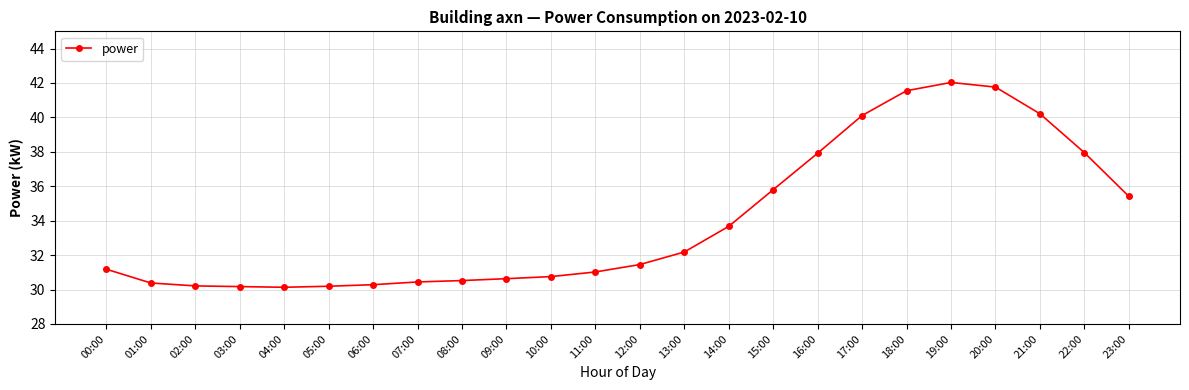

What is the difference between the maximum and minimum values?

11.9